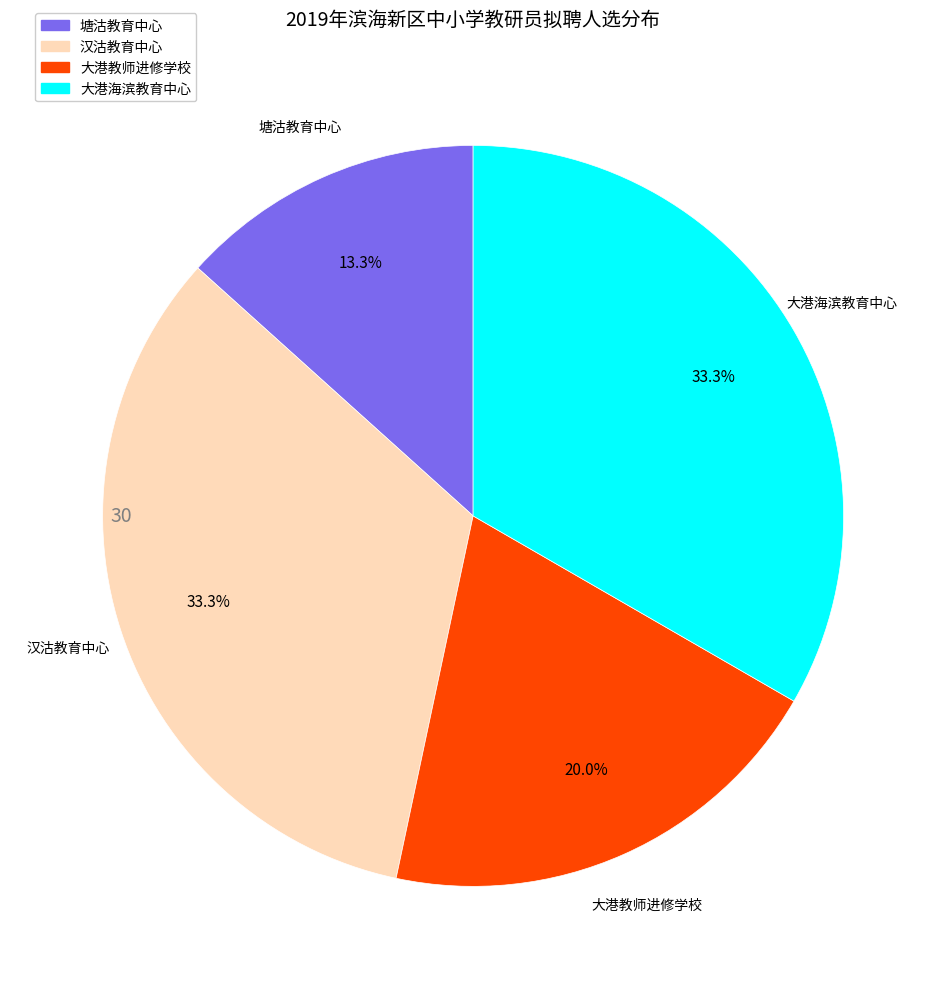

The 大港海滨教育中心 slice represents 42% of the pie. True or false?

False